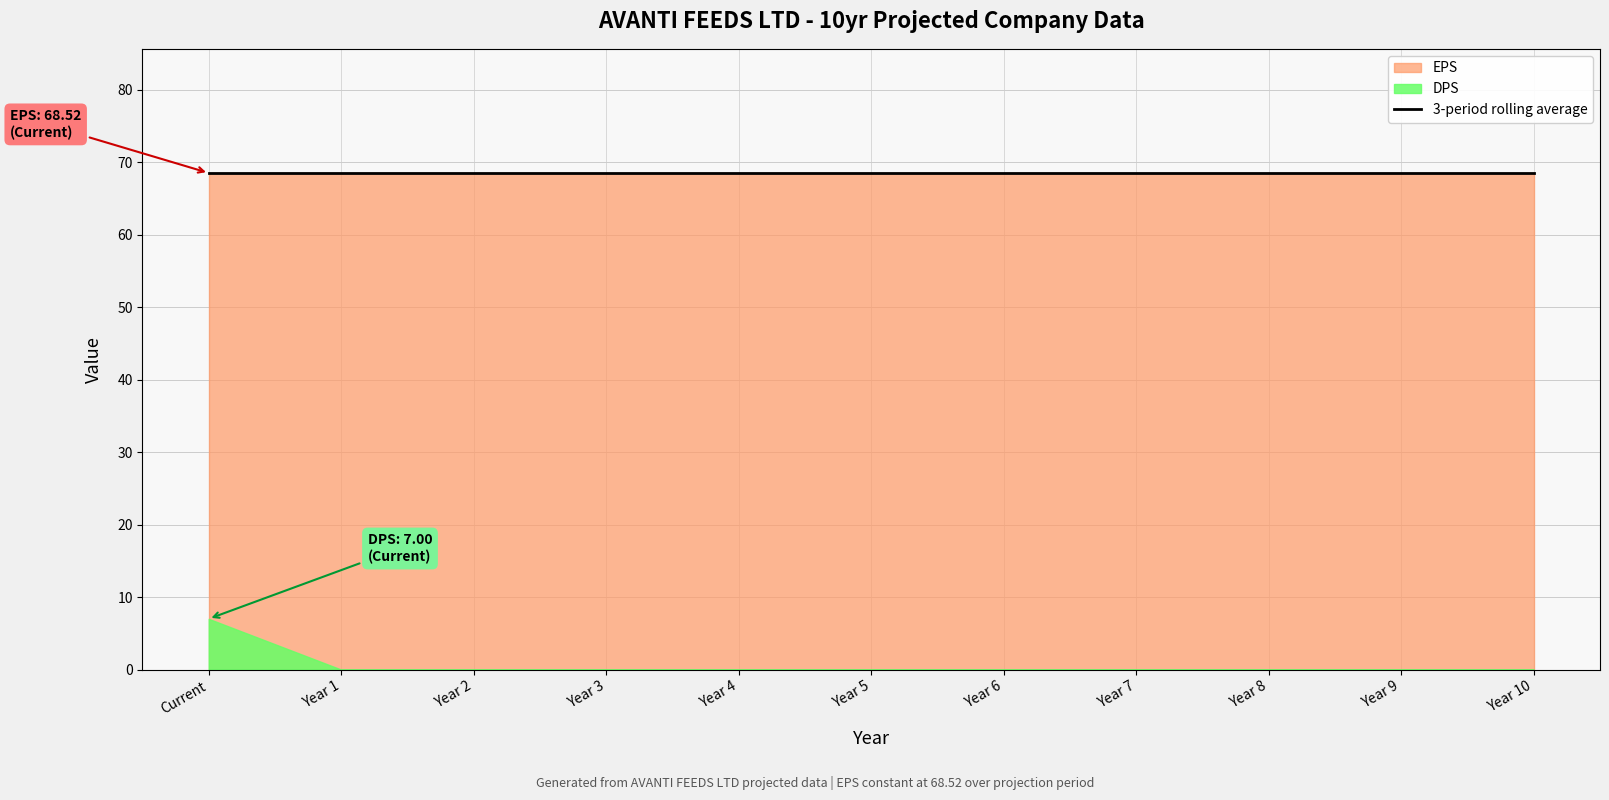

What is the value of the EPS point at the 9th from the left?

68.5